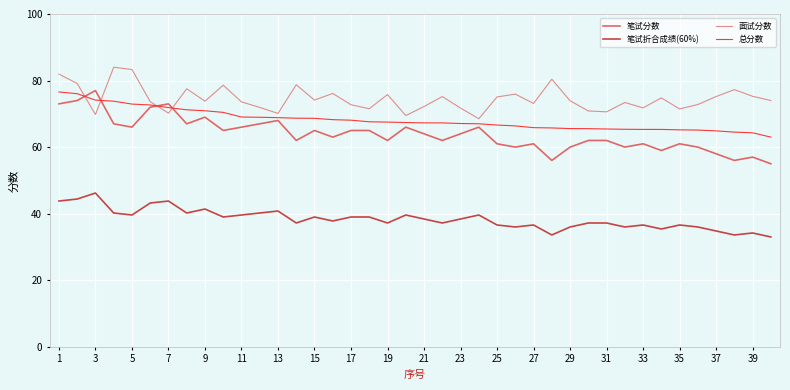

Which series has the largest range (max minus min)?

笔试分数